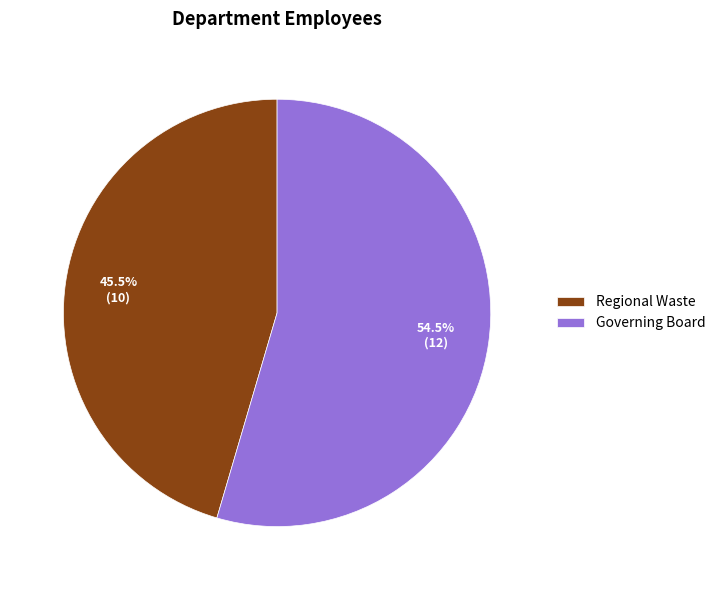

Count the number of slices in the pie.

2